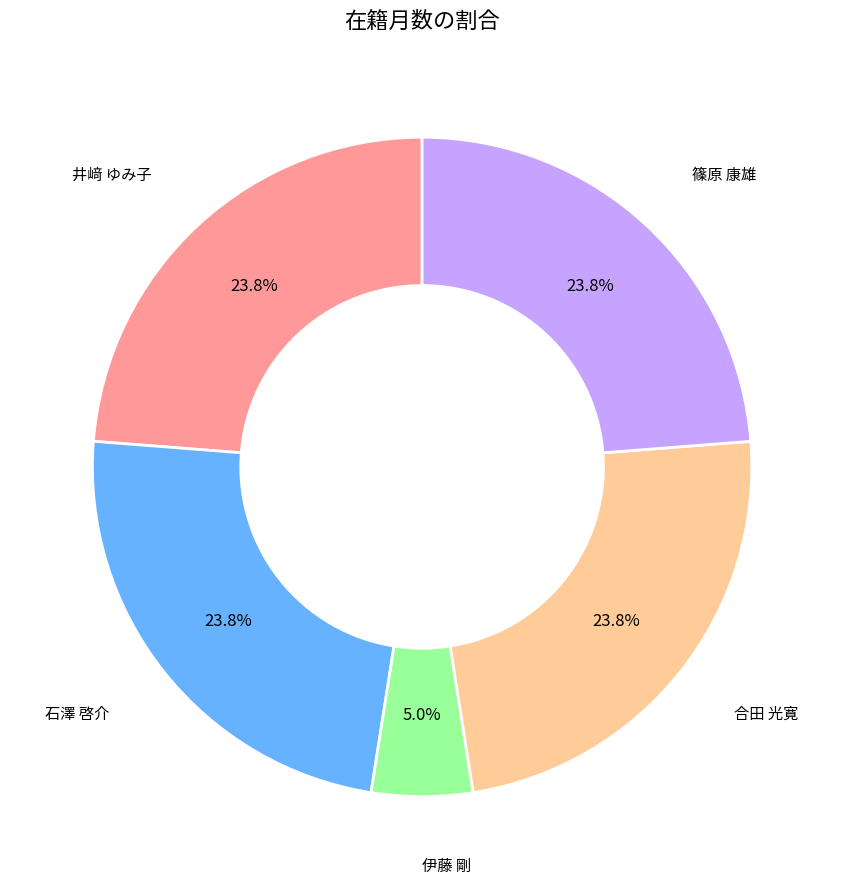

Count the number of slices in the pie.

5